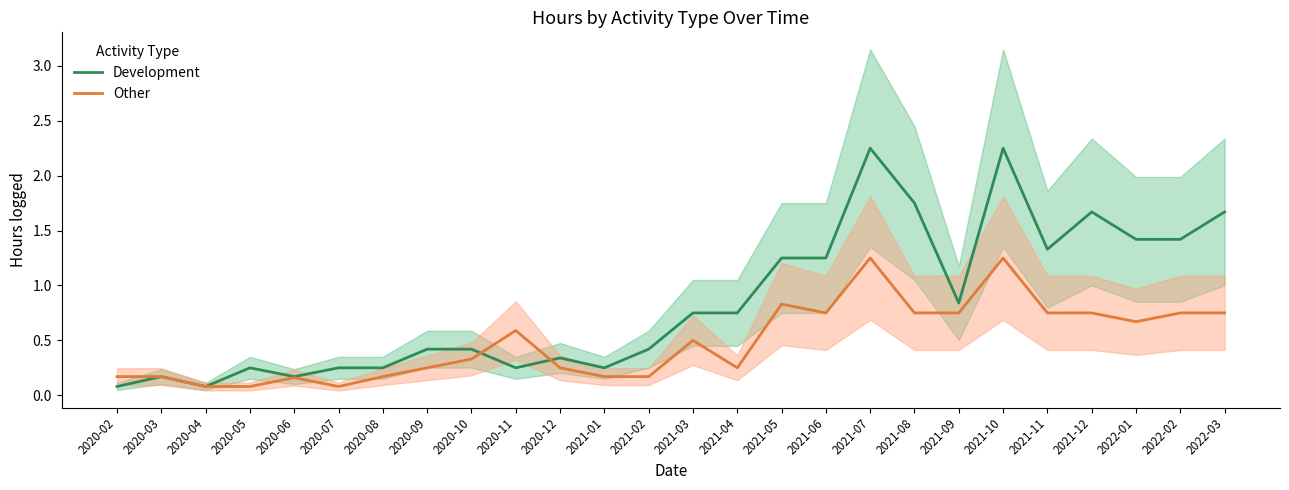

What is the label of the 16th point from the right?

2020-12